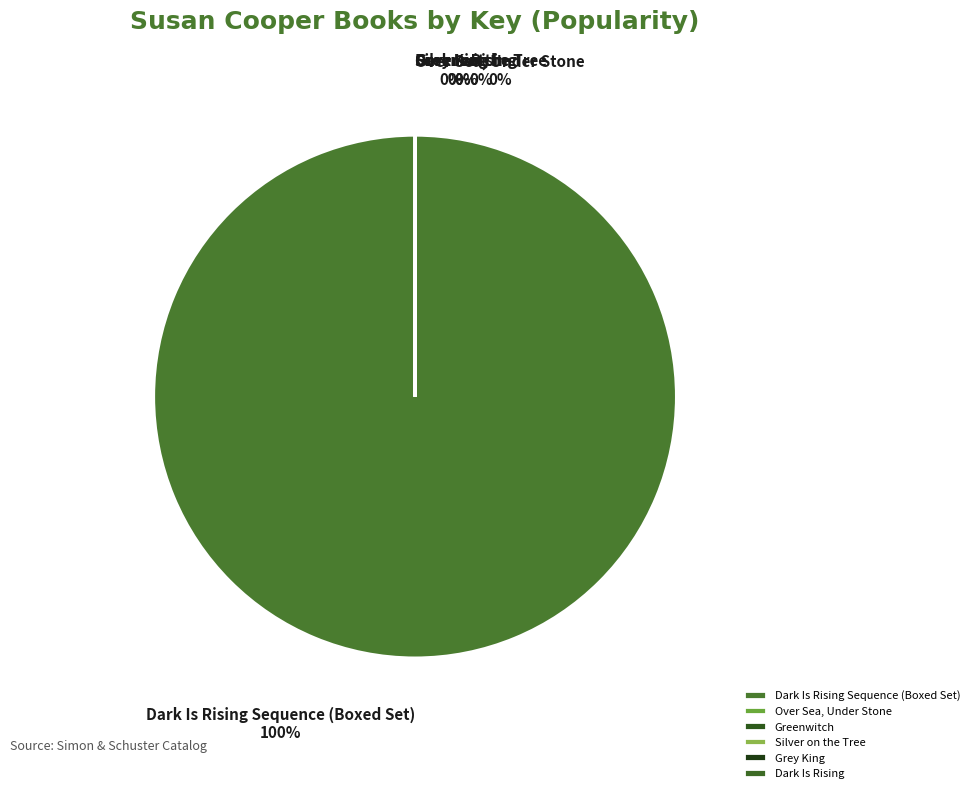

Is there a majority slice in this chart?

Yes